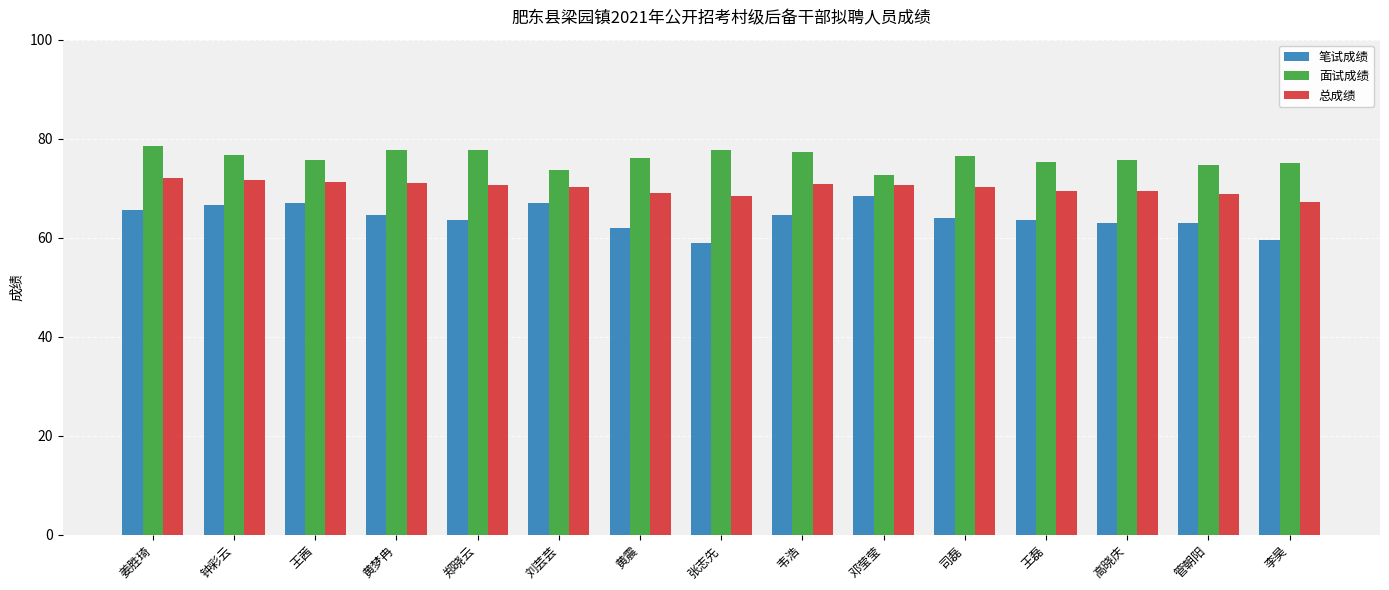

What is the total value across all series at 高晓庆?

208.0